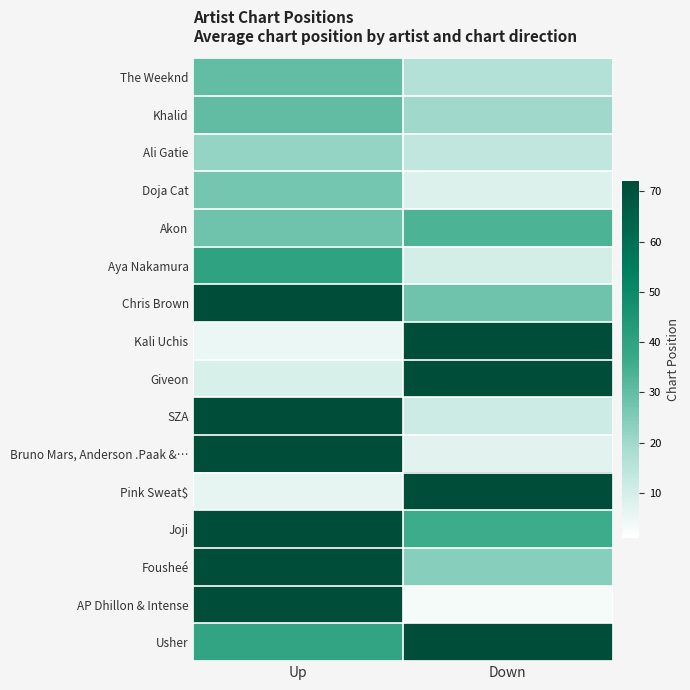

At Up, list the series in order from smallest to largest.

Kali Uchis, Pink Sweat$, Giveon, Ali Gatie, Doja Cat, Akon, The Weeknd, Khalid, Usher, Aya Nakamura, Chris Brown, SZA, Bruno Mars, Anderson .Paak &…, Joji, Fousheé, AP Dhillon & Intense